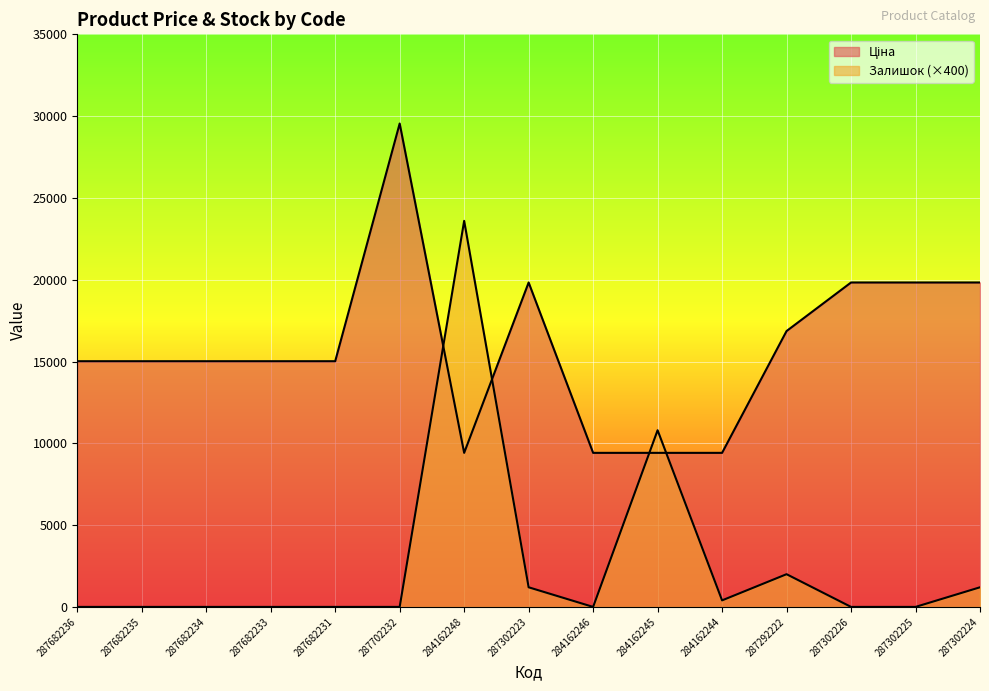

What is the difference between the maximum and minimum values in the Залишок series?

23600.0